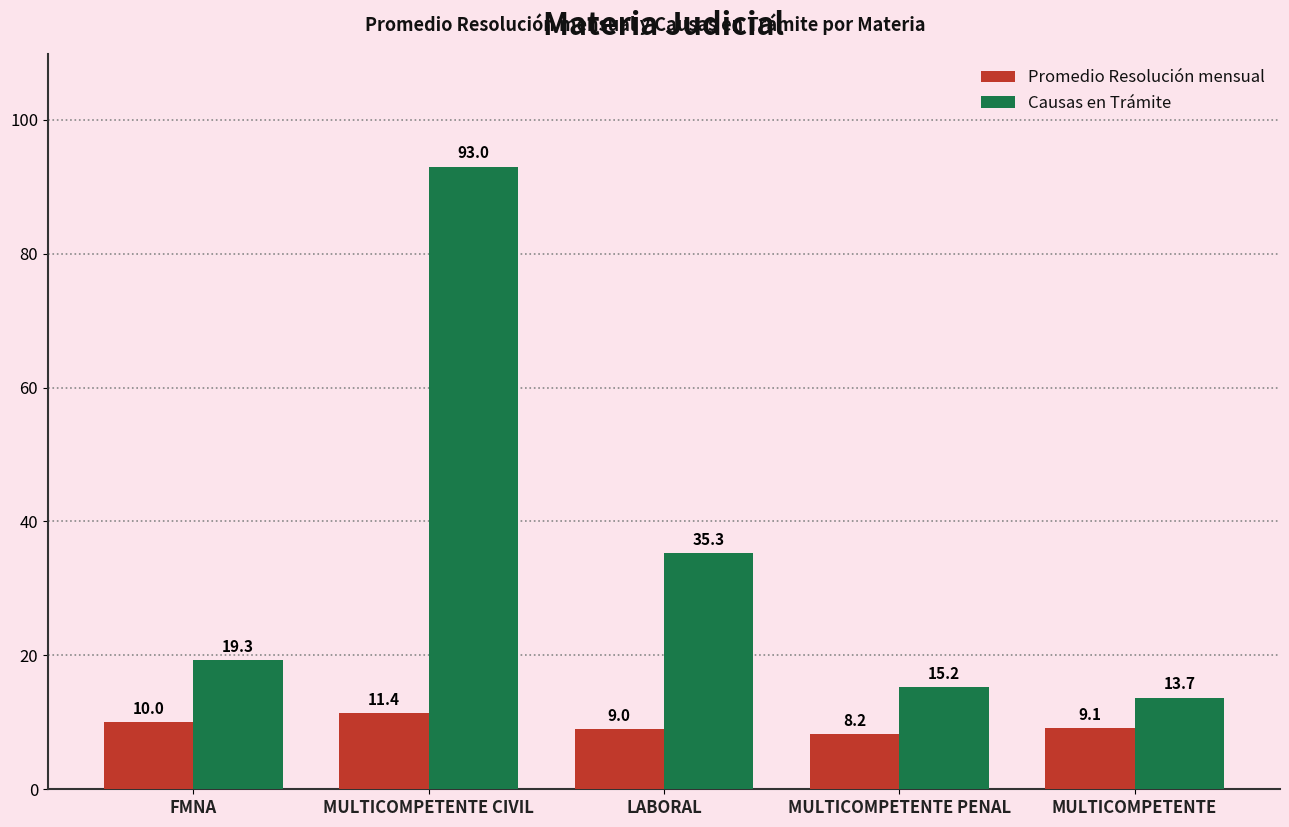

What position from the left is MULTICOMPETENTE?

5